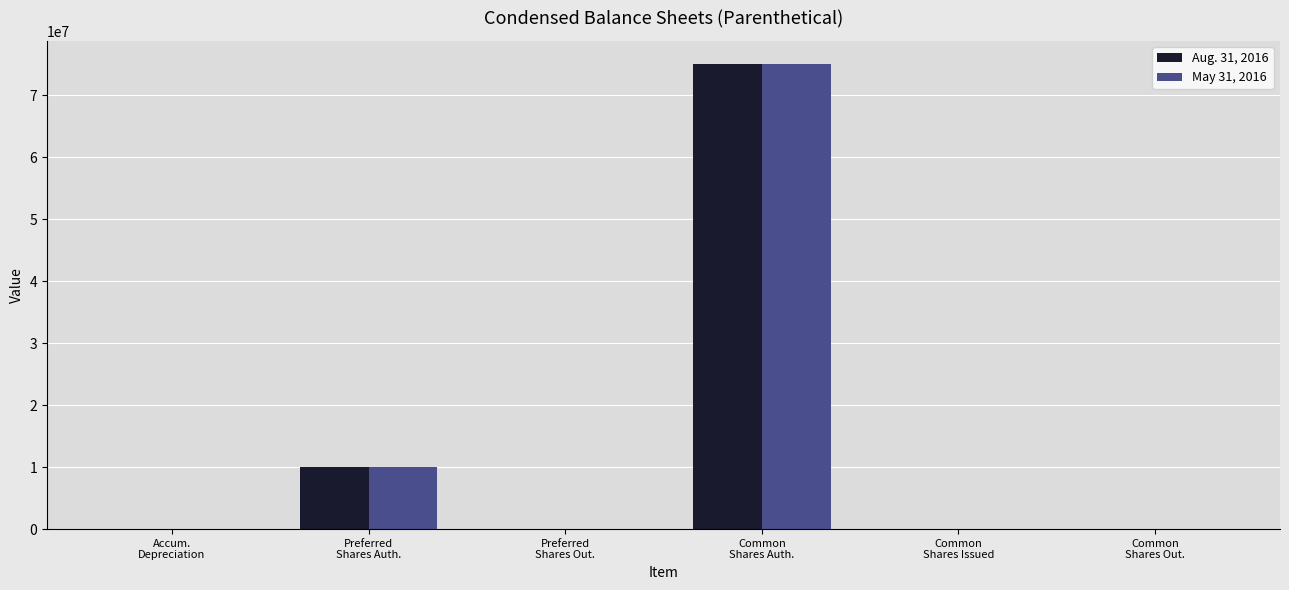

Does the chart contain stacked bars?

No